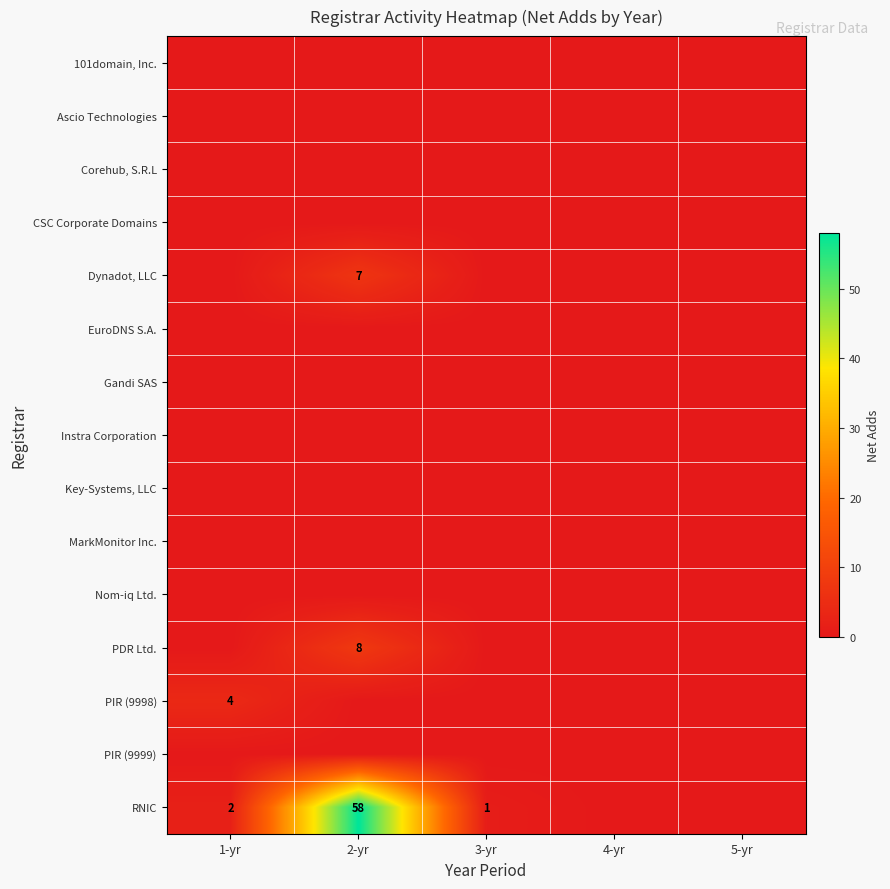

Is it true that Dynadot, LLC equals 12 at 2-yr?

False